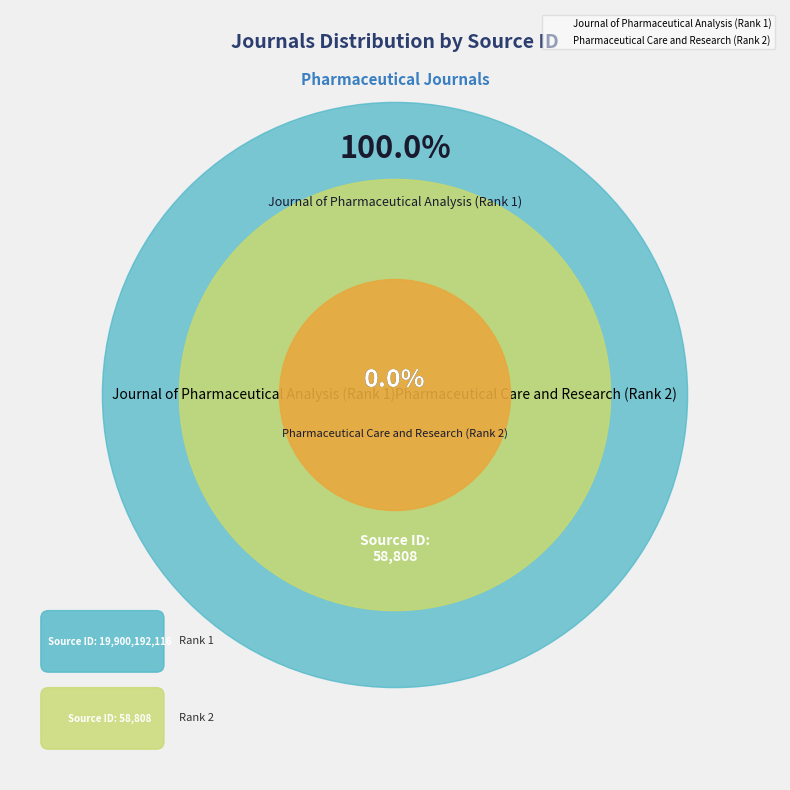

Which slice is the largest?

Journal of Pharmaceutical Analysis (Rank 1)